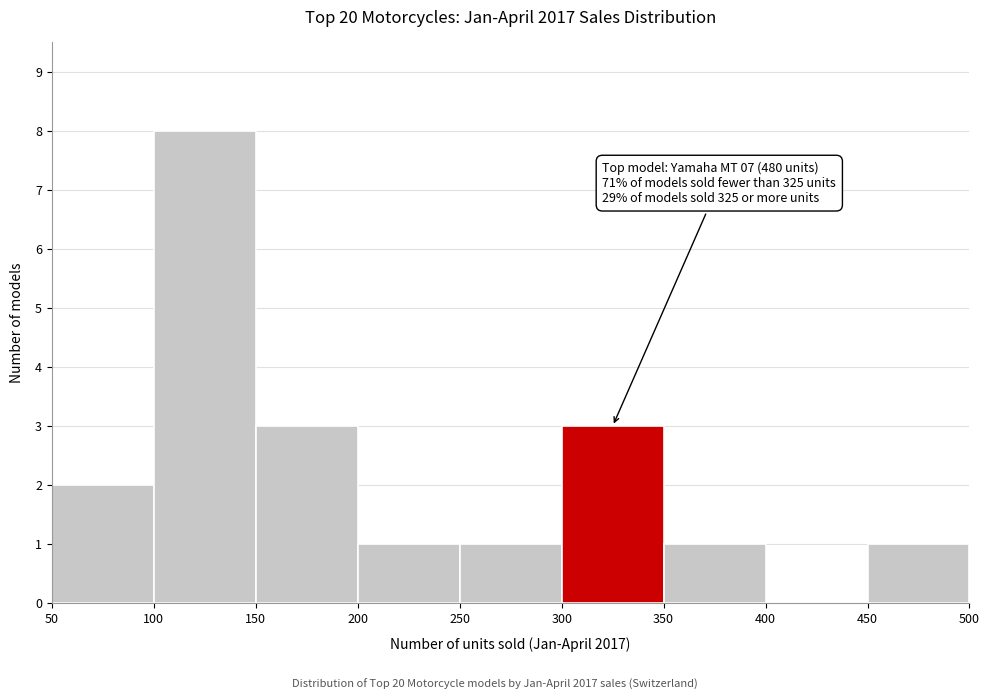

Which range on the x-axis has the tallest bar?

100 to 150